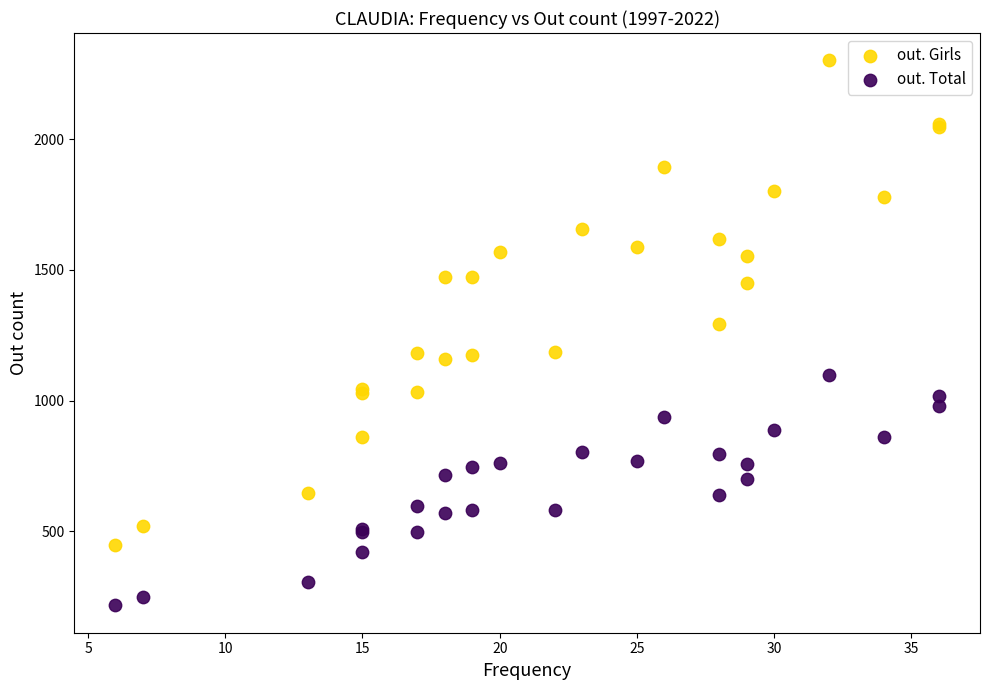

Across all series, what Y value is closest to 1259?

1294